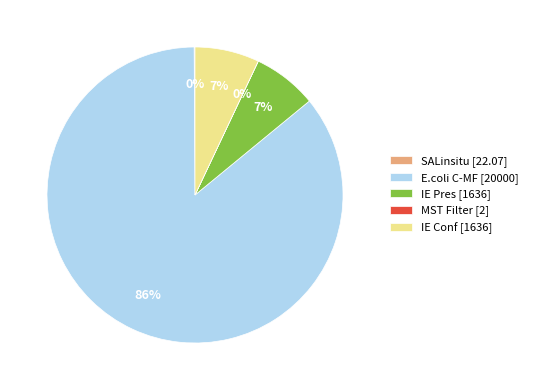

Is E.coli C-MF [20000] the majority of the pie?

Yes